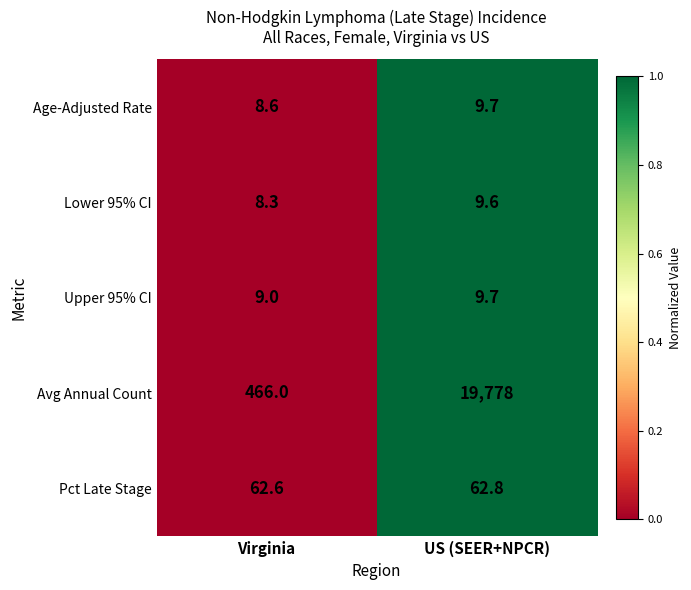

Where does the Lower 95% CI series first go above 9?

US (SEER+NPCR)